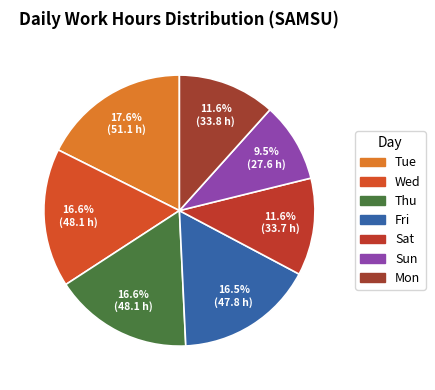

How many slices are in this pie chart?

7